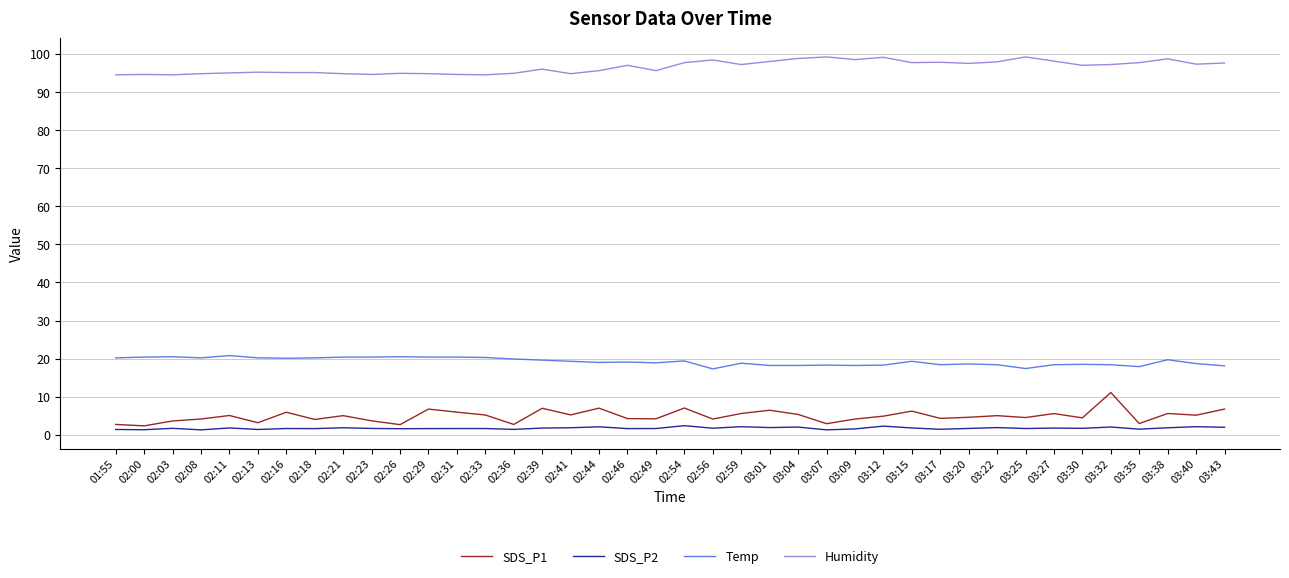

What position from the left is 03:01?

24